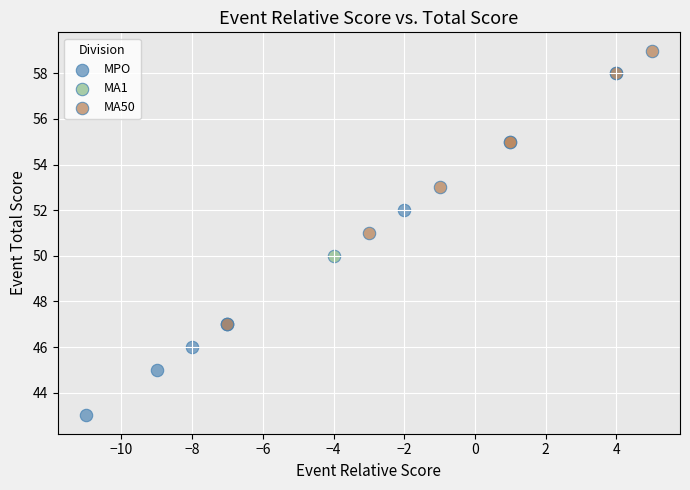

Which series reaches the minimum Y coordinate?

MPO